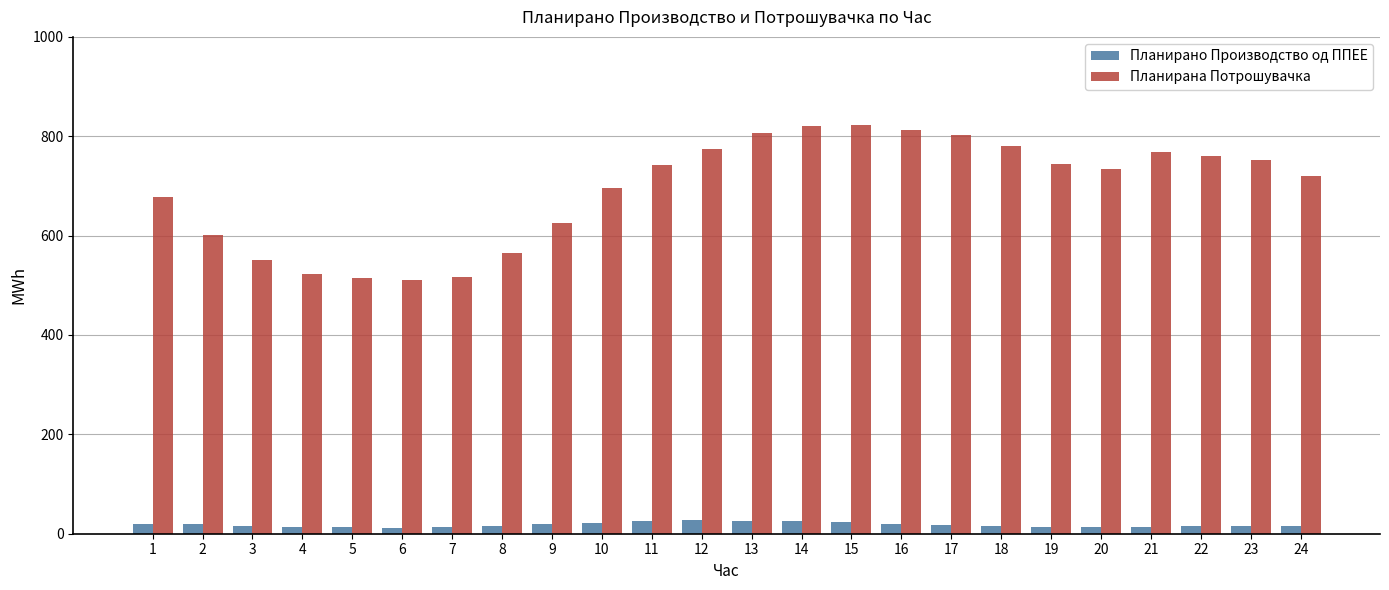

The value of Планирана Потрошувачка at 5 is 783.9. True or false?

False